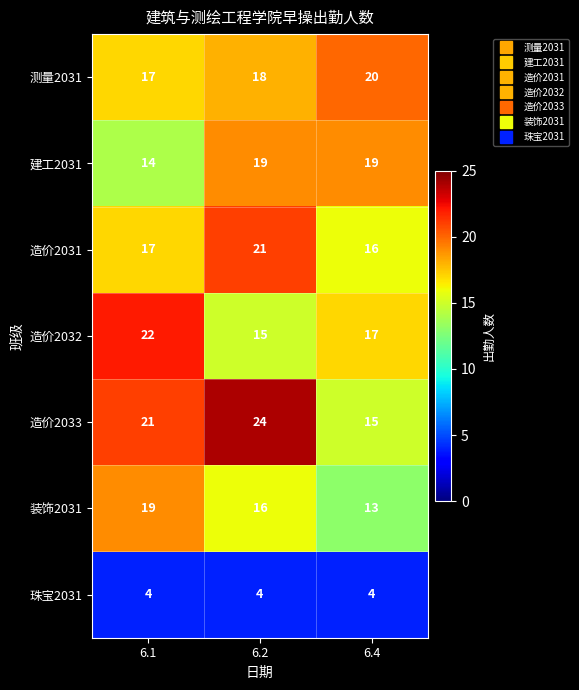

Where is 造价2033 nearest to the value 19?

6.1